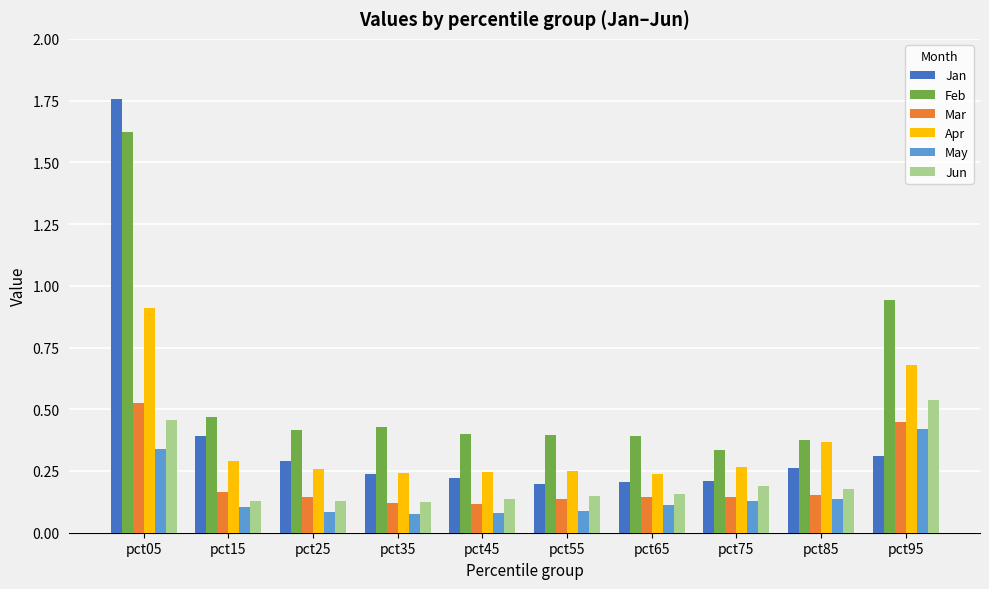

Which series changed the most between pct05 and pct15?

Jan